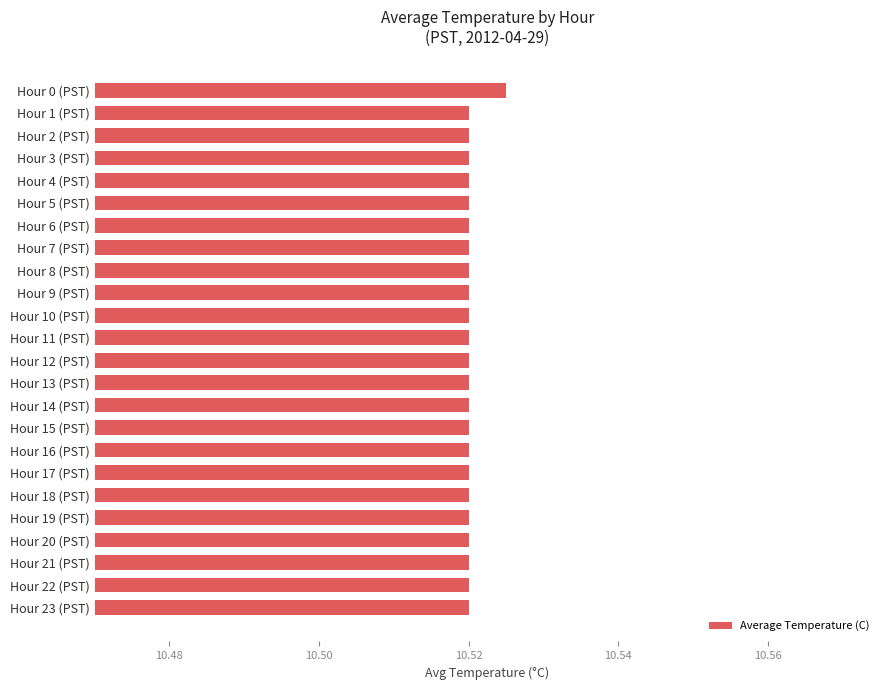

The value at Hour 1 (PST) is 5.3. True or false?

False